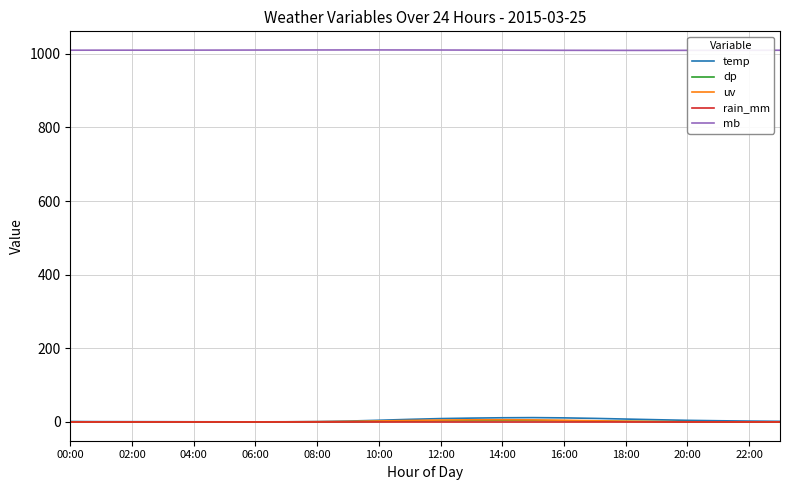

True or false: temp has more than 0 points higher than both neighbors.

True